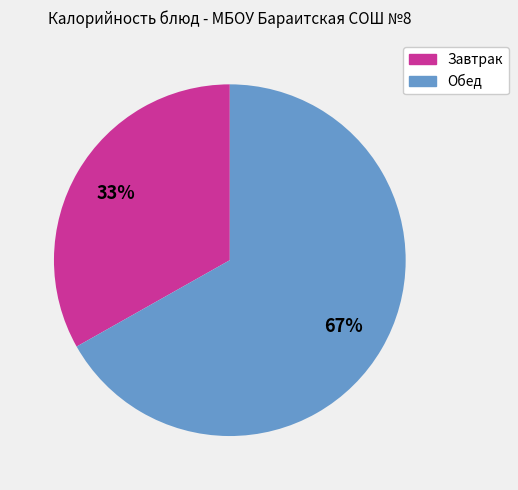

Count the number of slices in the pie.

2